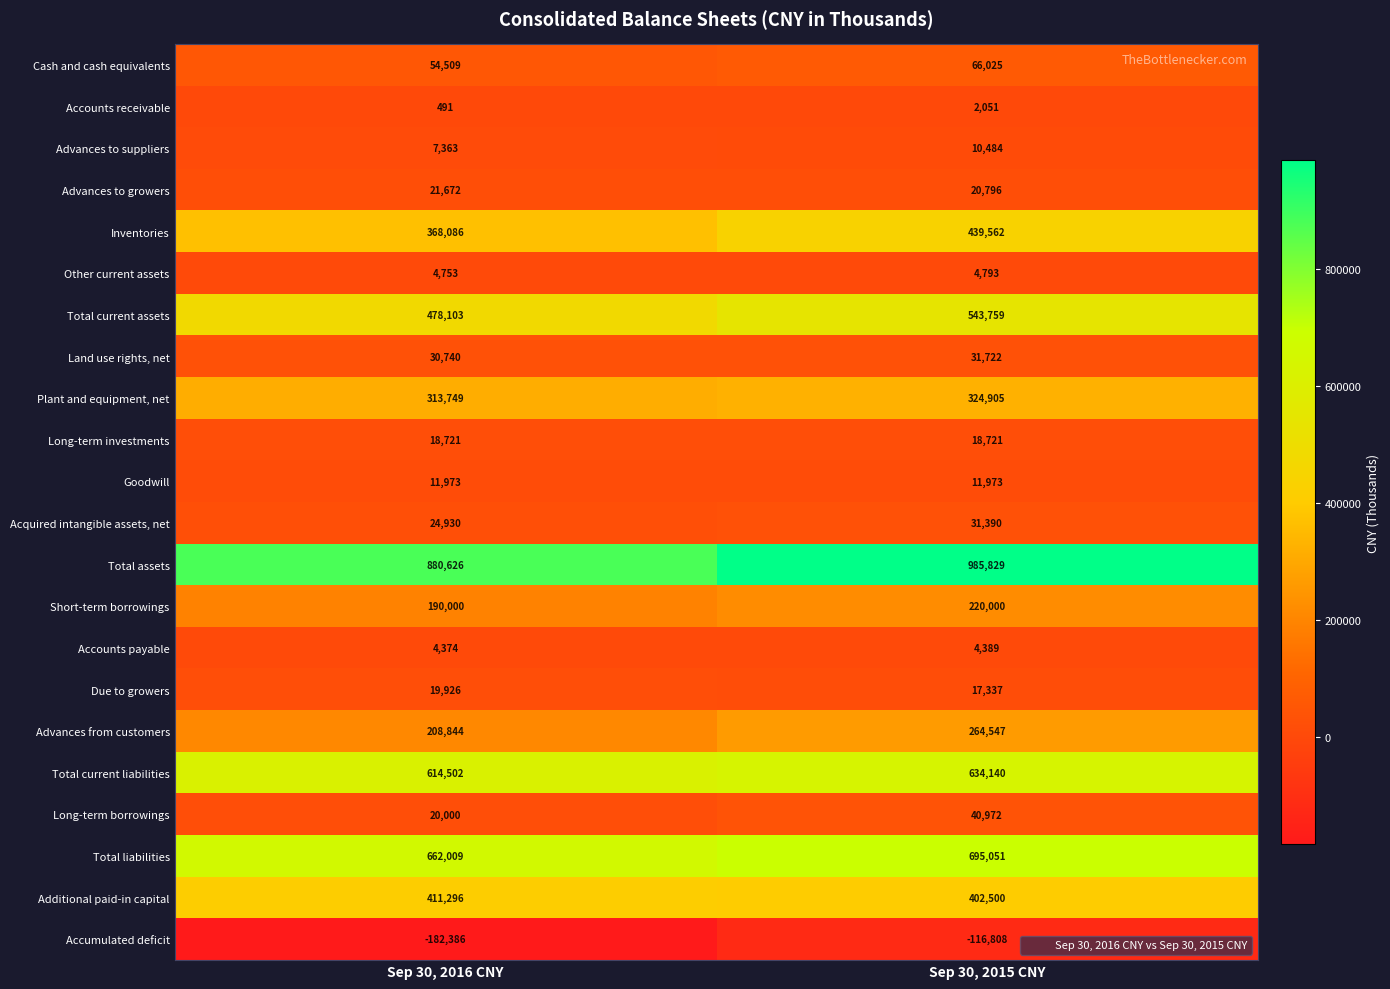

What is the average value of the Additional paid-in capital series?

406898